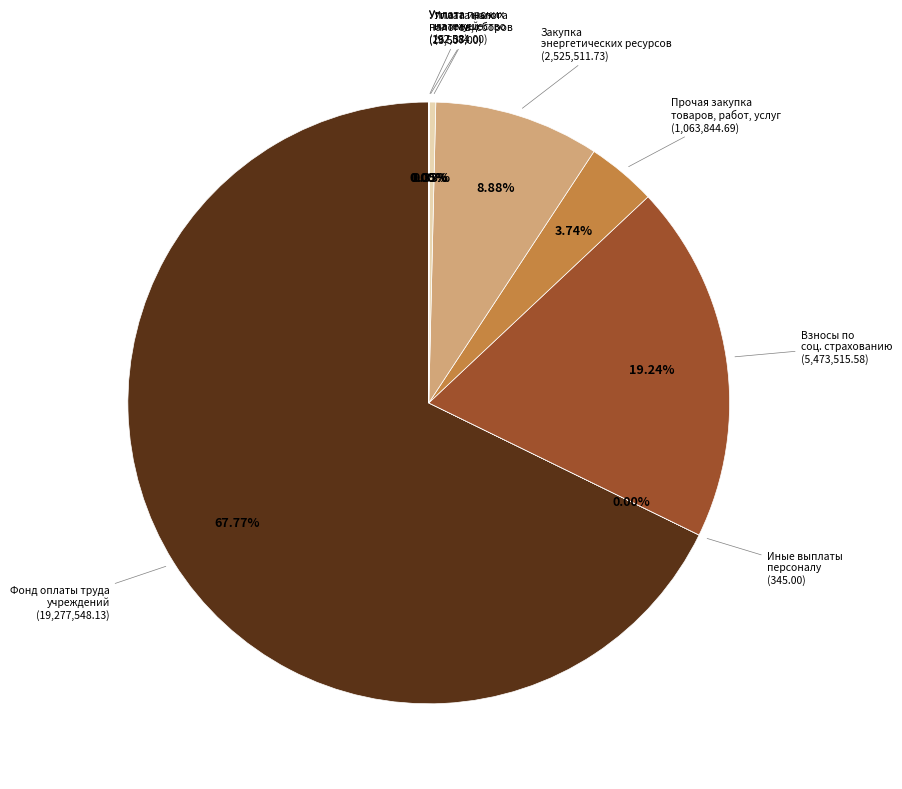

Rank the categories by value from lowest to highest.

Уплата иных платежей, Иные выплаты персоналу учреждений, Уплата прочих налогов, сборов, Уплата налога на имущество организаций, Прочая закупка товаров, работ и услуг, Закупка энергетических ресурсов, Взносы по обязательному социальному страхованию, Фонд оплаты труда учреждений